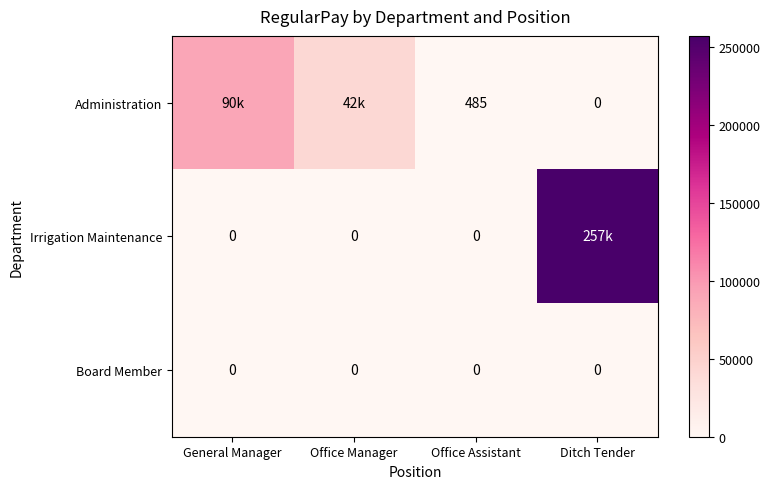

At how many categories does at least one series exceed 124962?

1